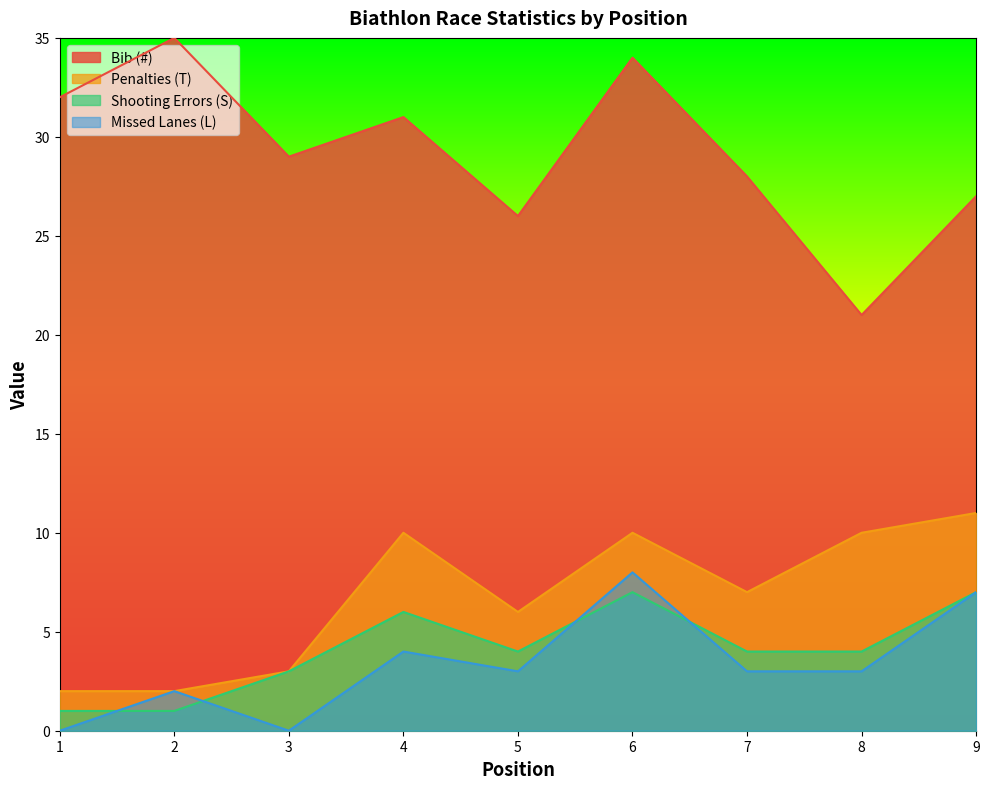

What is the difference between the Penalties (T) values at 9 and 3?

8